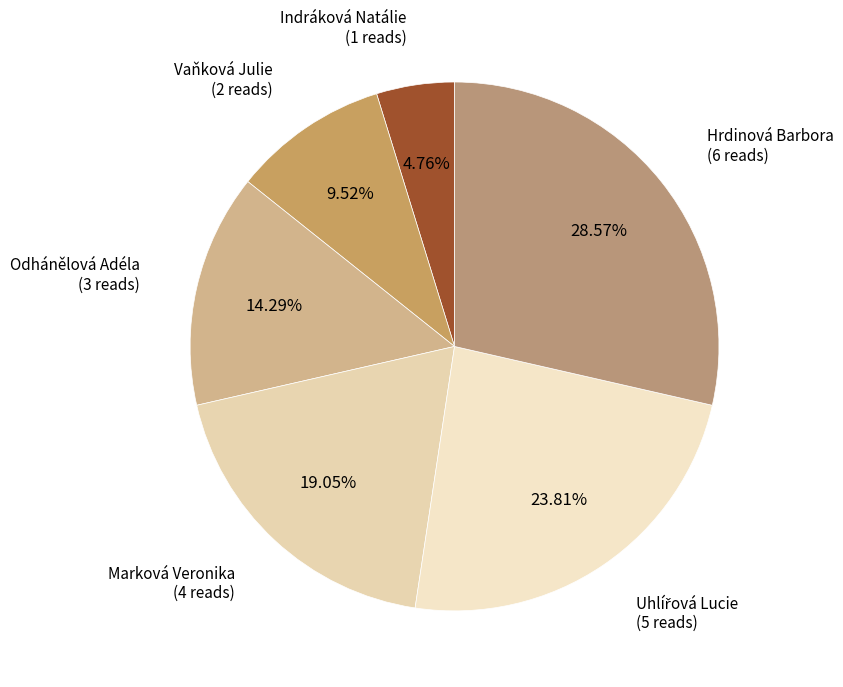

How many segments does this pie chart have?

6